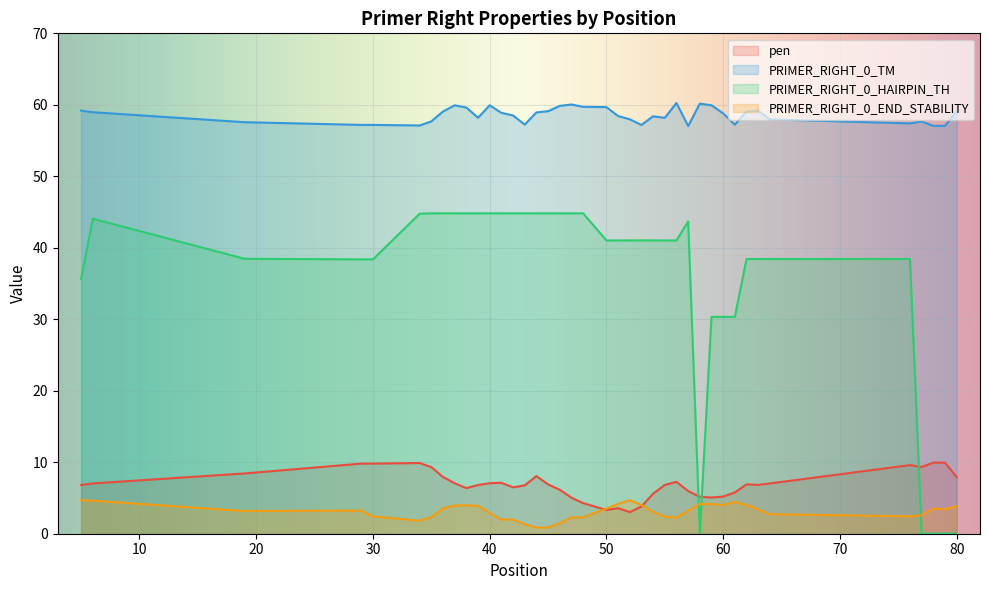

How many data points does each series have?

40